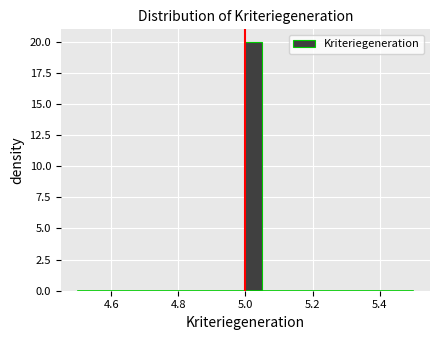

Around what value on the x-axis is the tallest bar? Give the approximate position of its centre, as read against the axis.

5.02